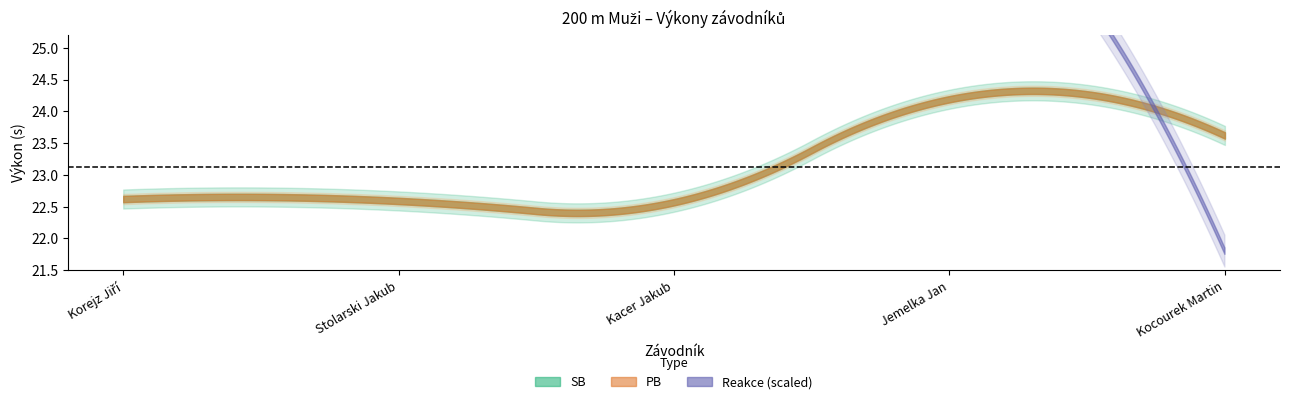

How many categories are shown in the chart?

5